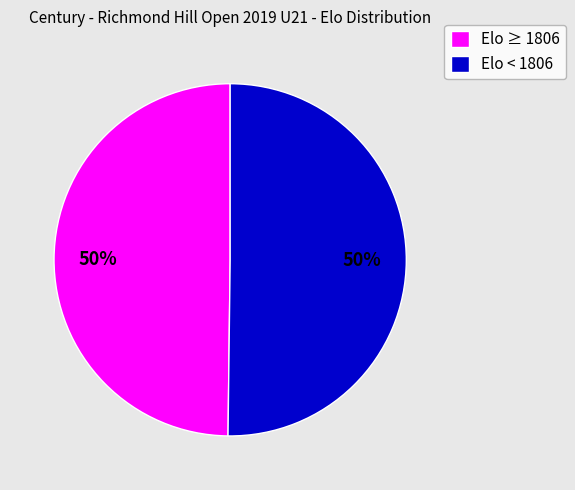

Is it true that Elo < 1806 is 50% of the pie?

True